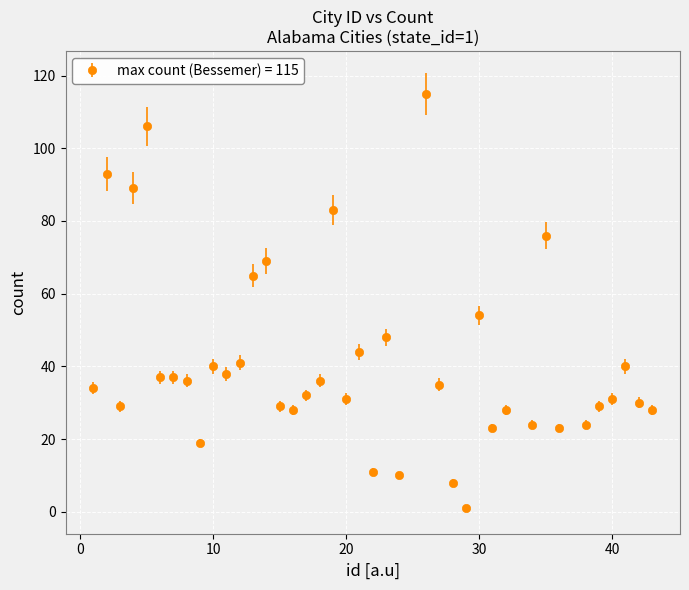

True or false: the data has more than 2 interior local peaks.

True